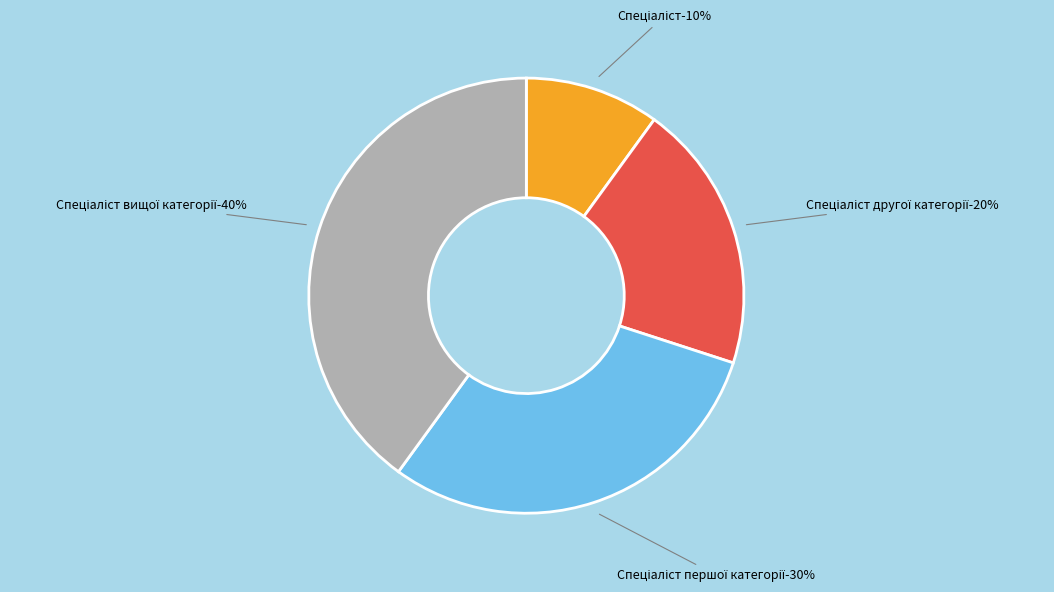

To the nearest percent, what is the difference between the Спеціаліст and Спеціаліст другої категорії slice percentages?

10%